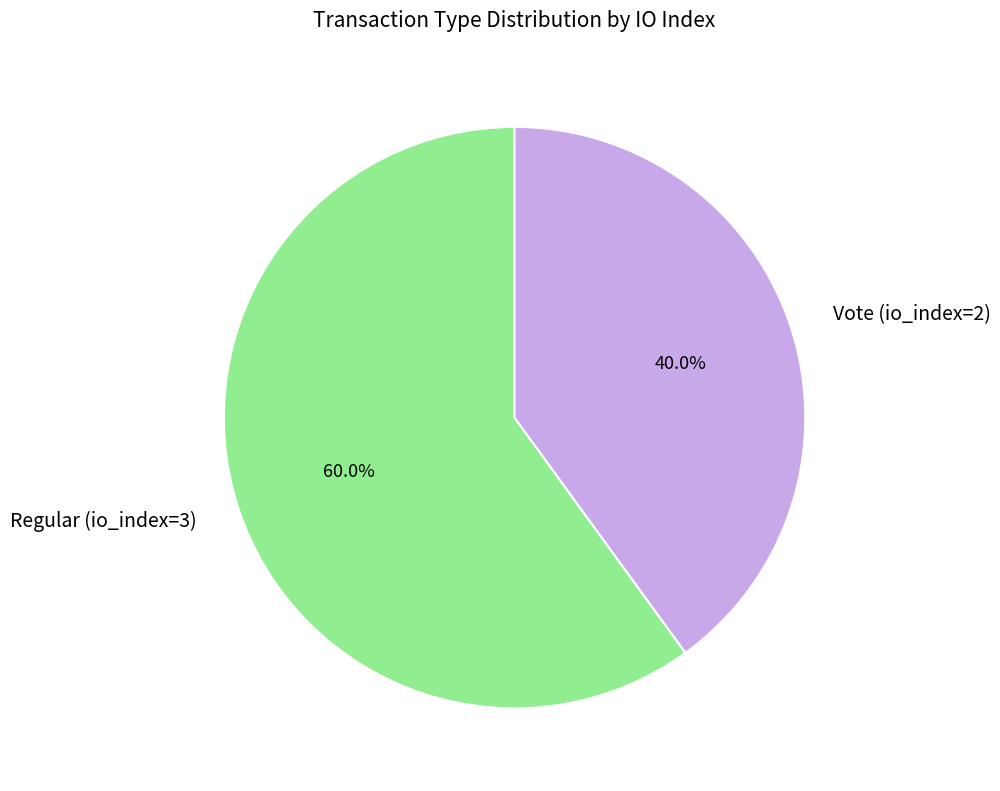

Is there any slice that represents more than half of the pie?

Yes